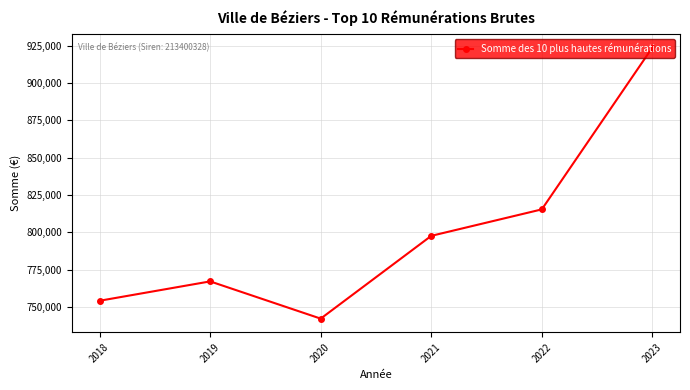

At which label does the data first exceed 797638?

2021